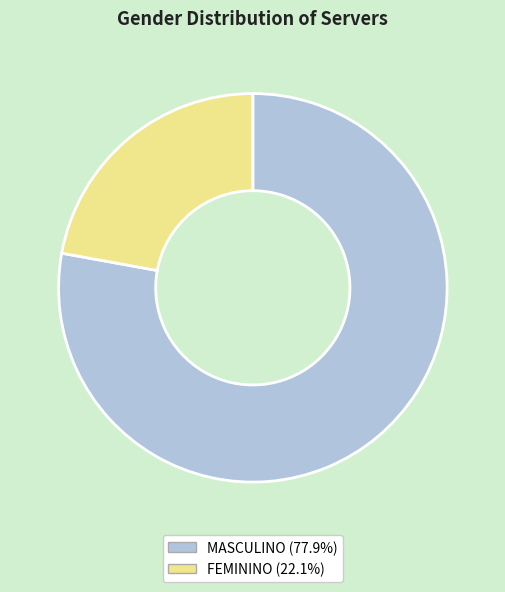

True or false: MASCULINO accounts for 78% of the total.

True